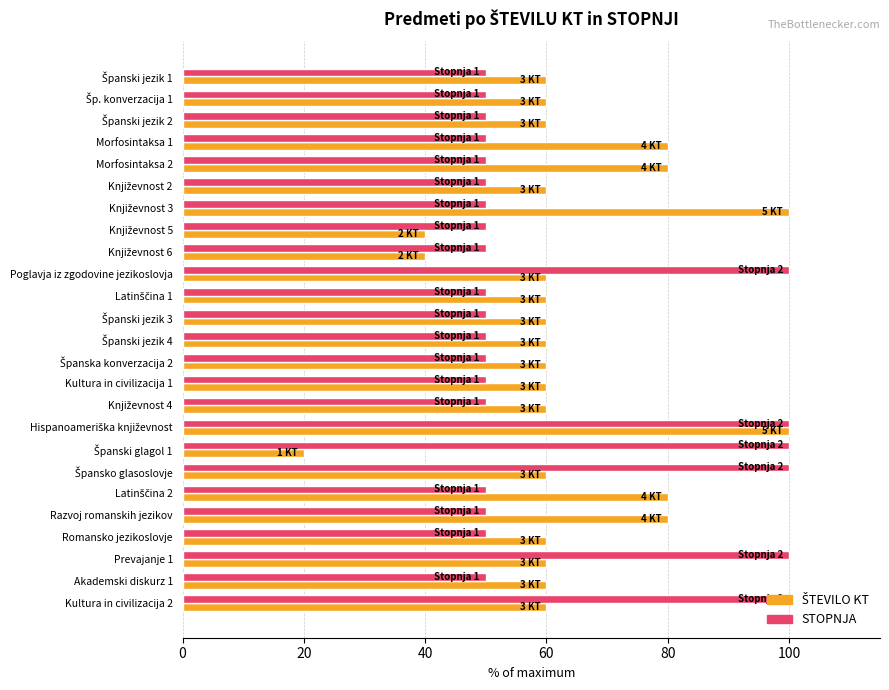

What is the difference between the highest and lowest values at Morfosintaksa 2?

30